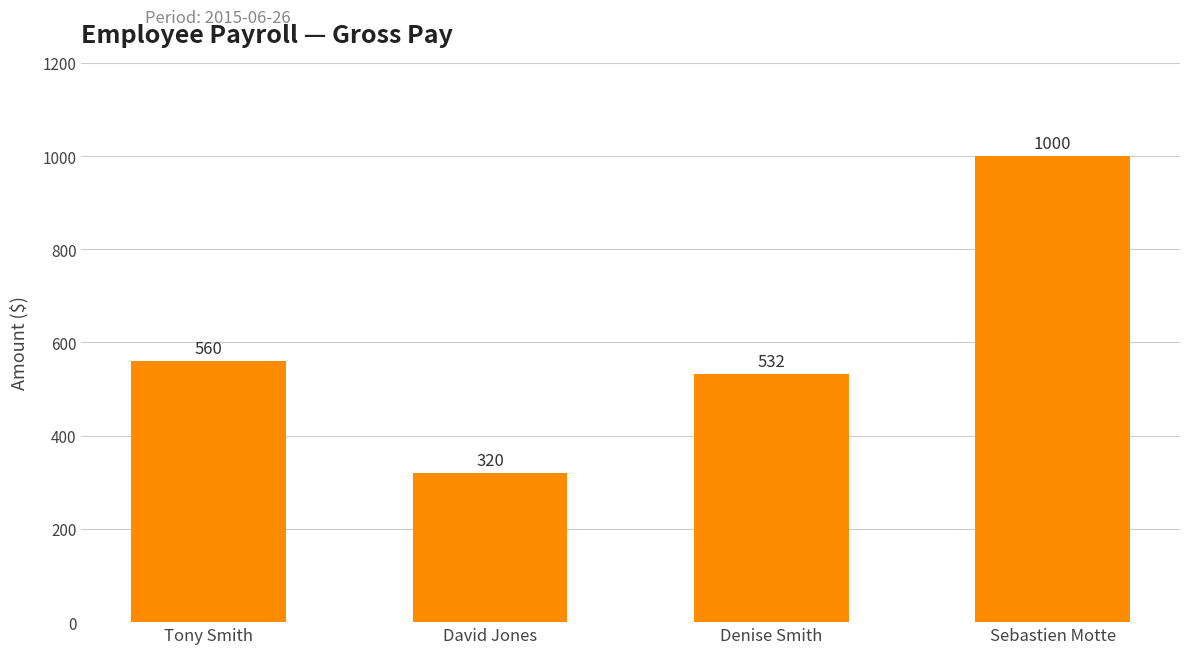

True or false: the data shows 481 at David Jones.

False